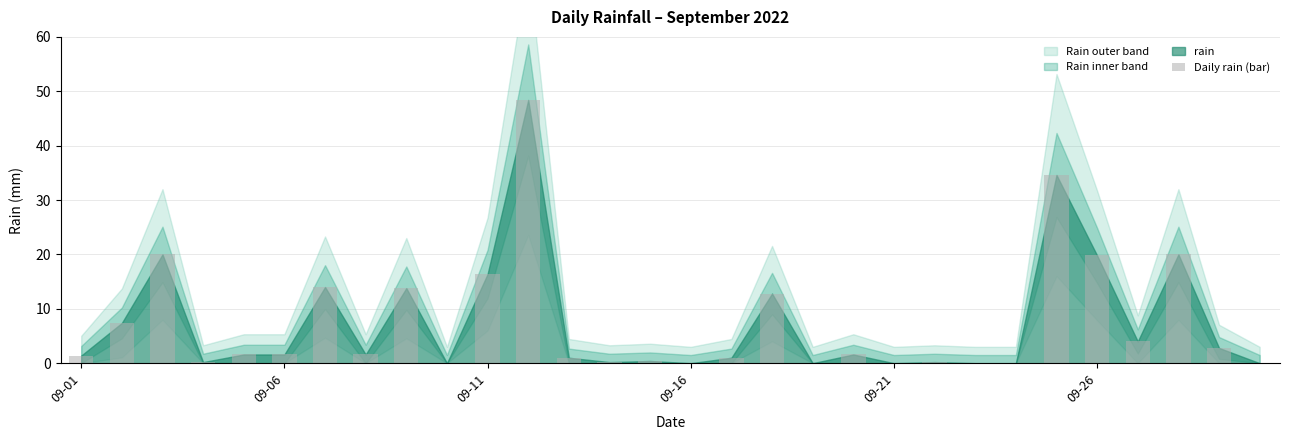

What is the greatest value displayed?

48.4